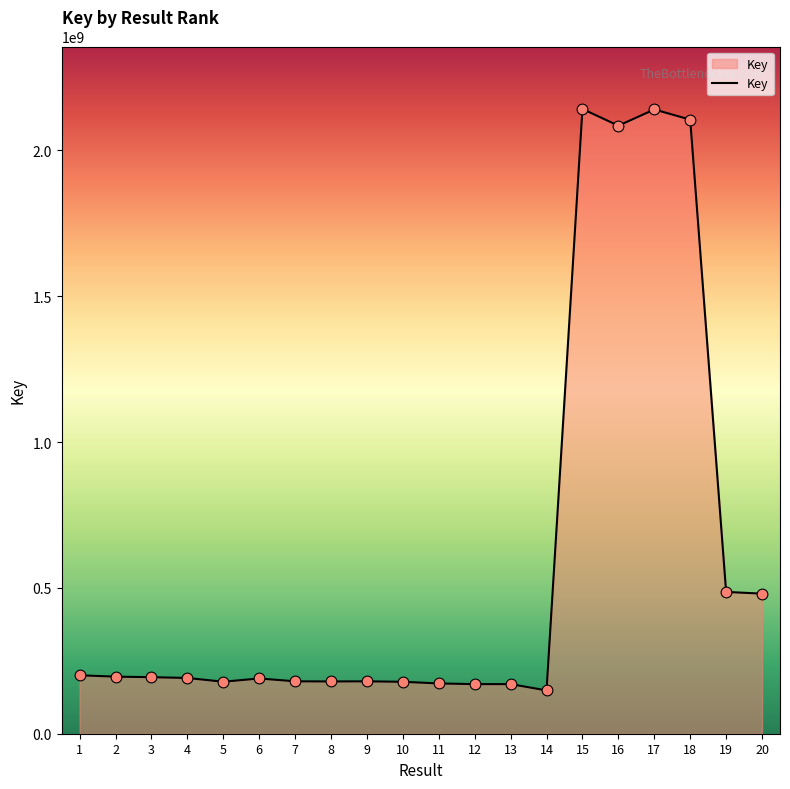

What is the ratio of the value at 7 to the value at 3?

0.9